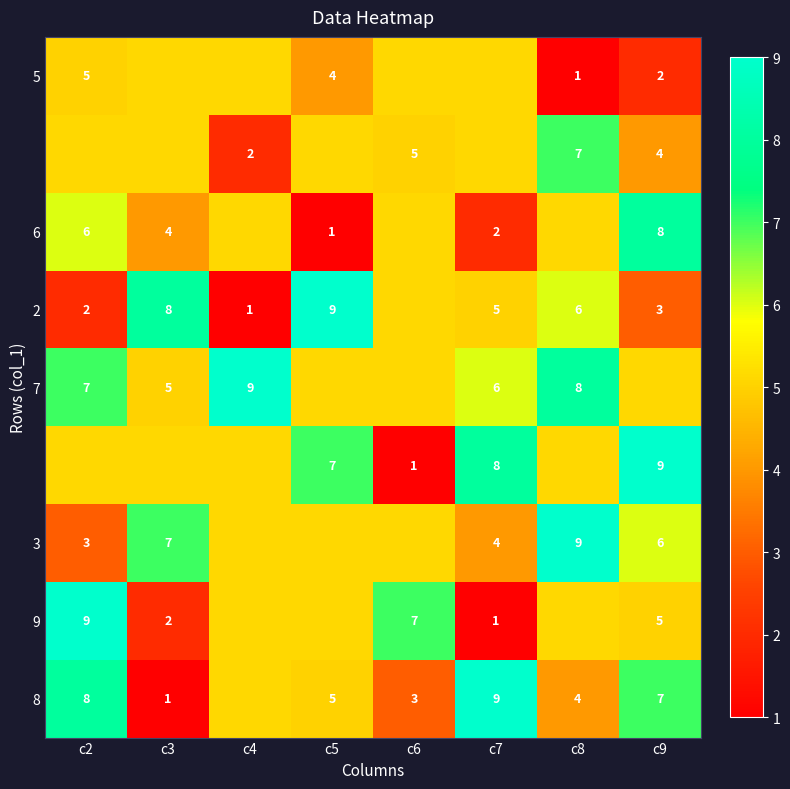

At which category is the sum across all series the highest?

c8